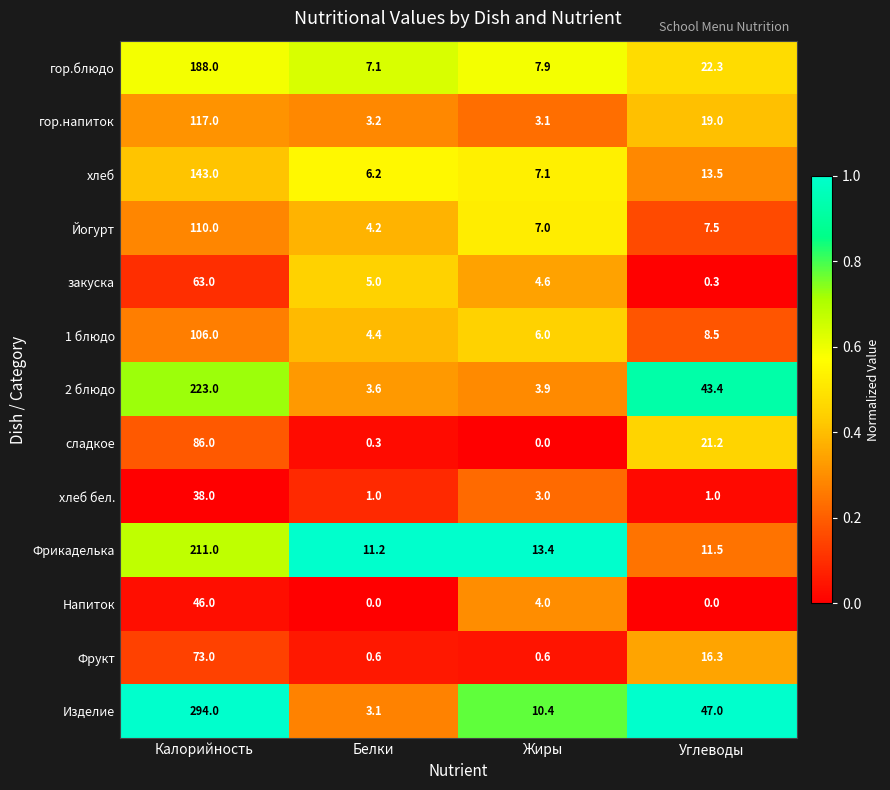

At which label does гор.напиток first exceed 19?

Калорийность